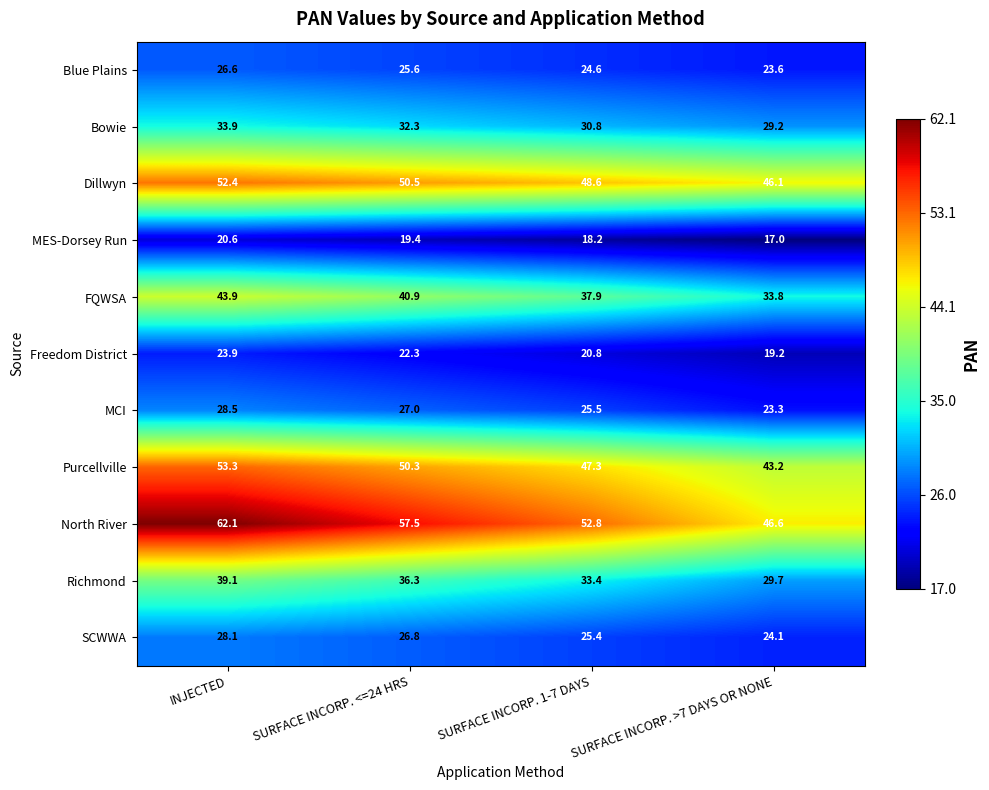

Which label corresponds to the smallest value in the chart?

SURFACE INCORP. >7 DAYS OR NONE